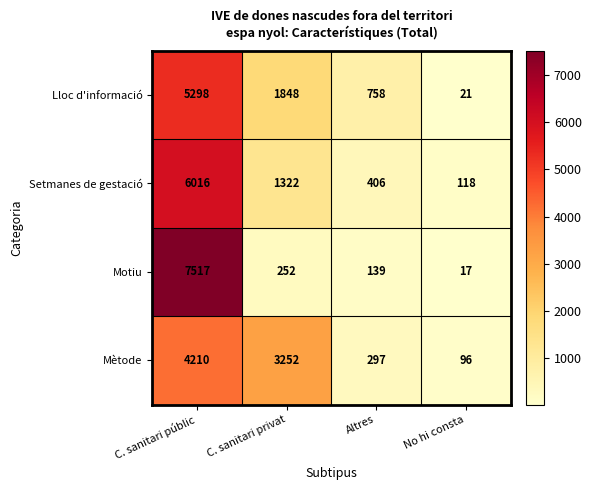

At which category is the sum across all series the highest?

C. sanitari públic